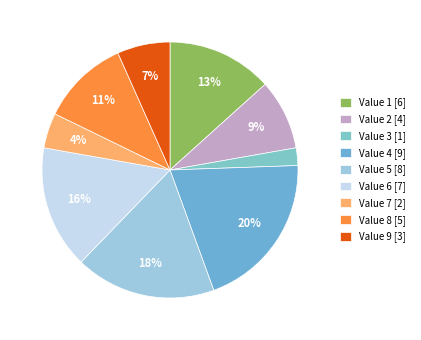

Which category has the smallest portion of the pie?

Value 3 [1]